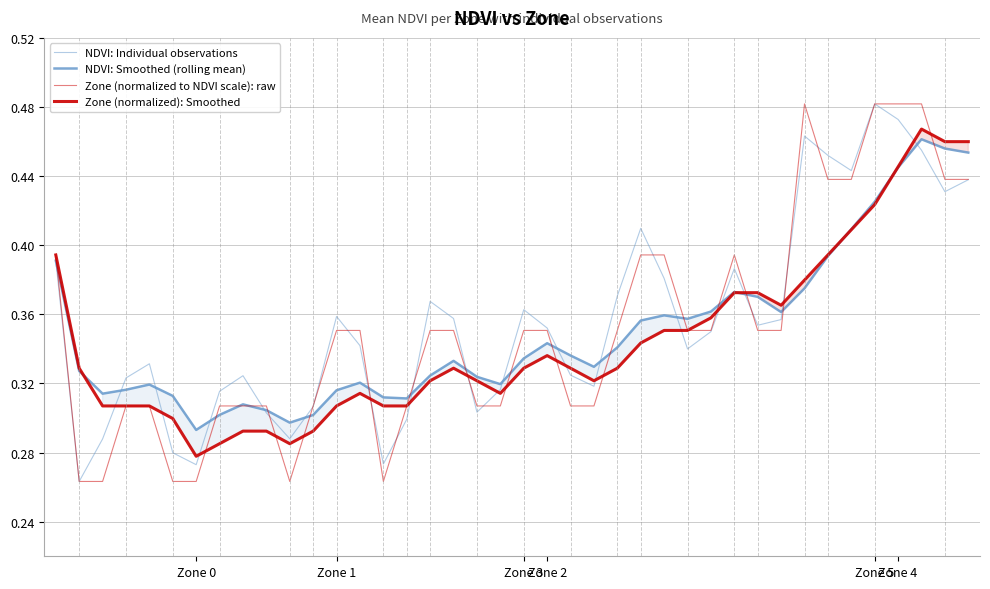

Where do Zone (normalized): Smoothed and Zone (normalized to NDVI scale): raw first cross each other?

6 and 7